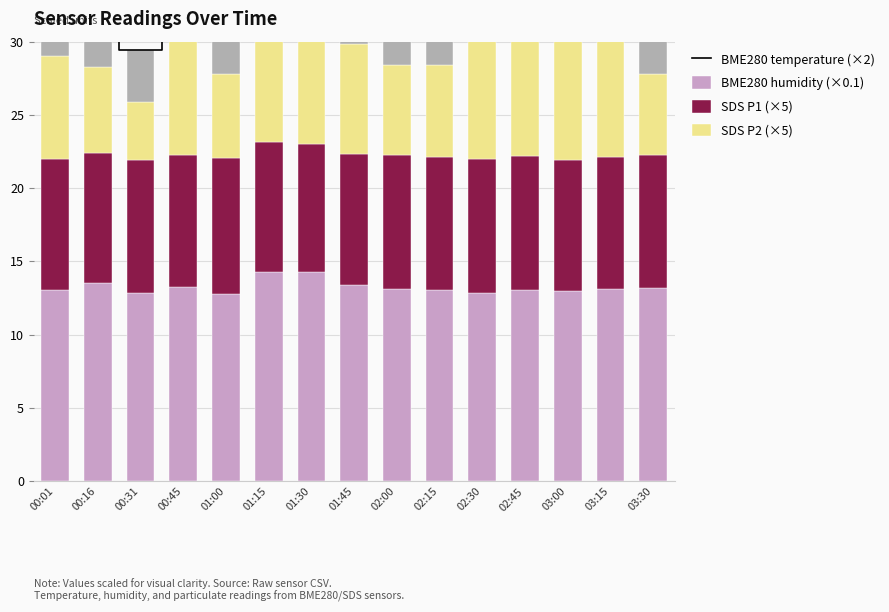

What position from the left is 02:30?

11